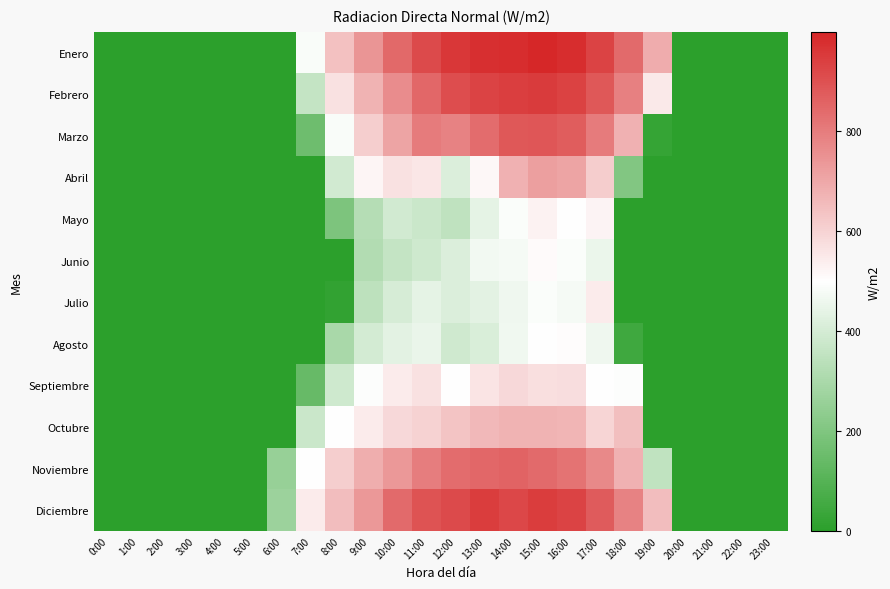

How many data points does each series have?

24